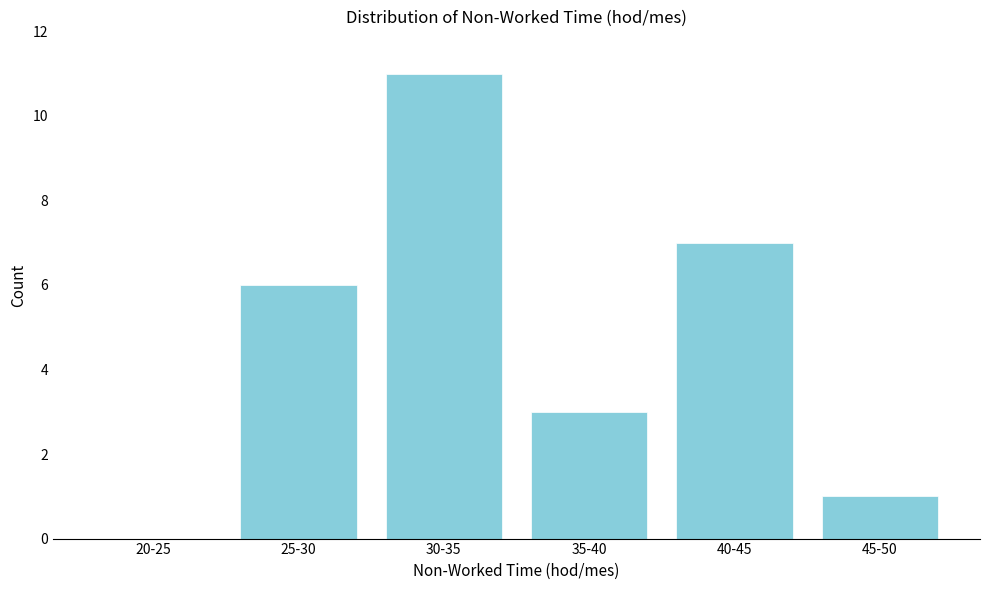

Reading left to right, transcribe all the data shown in this chart.

20-25=0	25-30=6	30-35=11	35-40=3	40-45=7	45-50=1